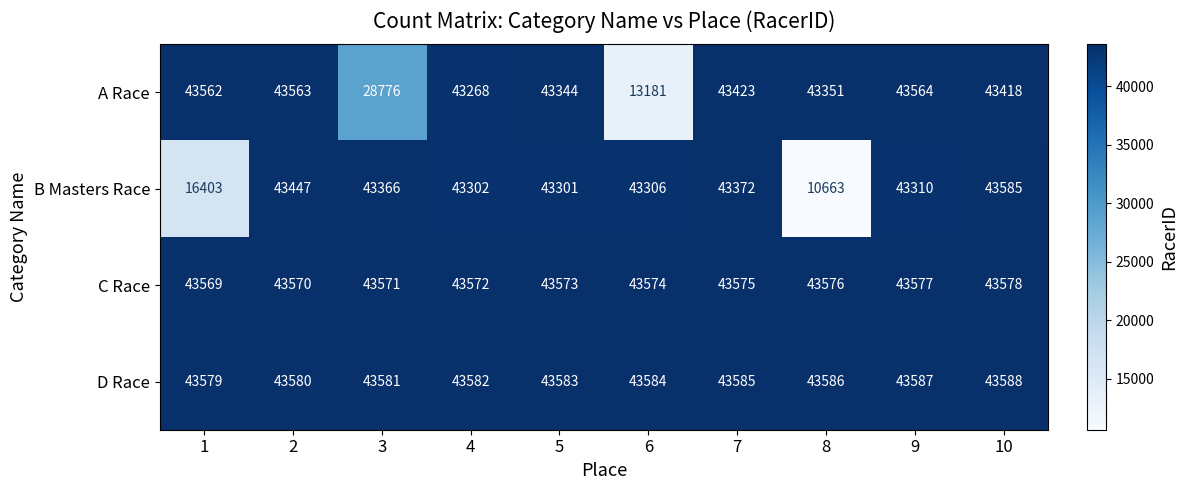

What is the difference between the maximum and minimum values in the D Race series?

9